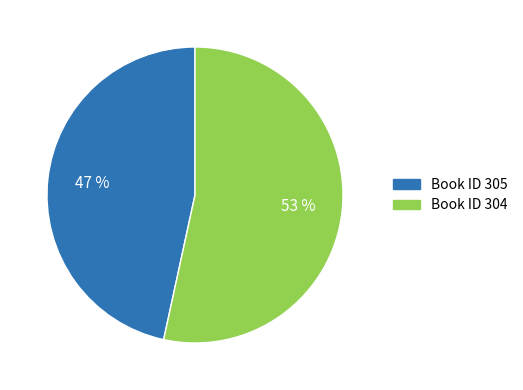

To the nearest percent, what is the combined percentage of Book ID 305 and Book ID 304?

100%